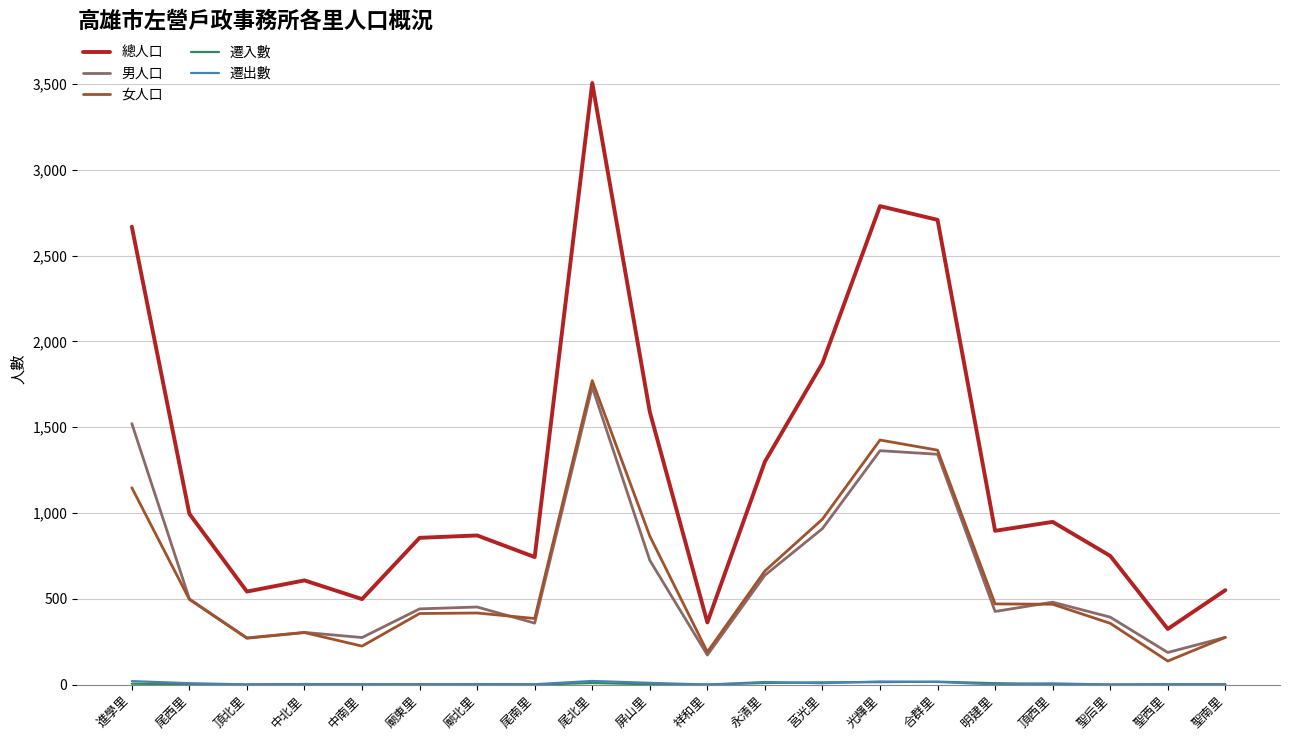

What is the sum of the 女人口 values at 聖后里 and 頂北里?

627